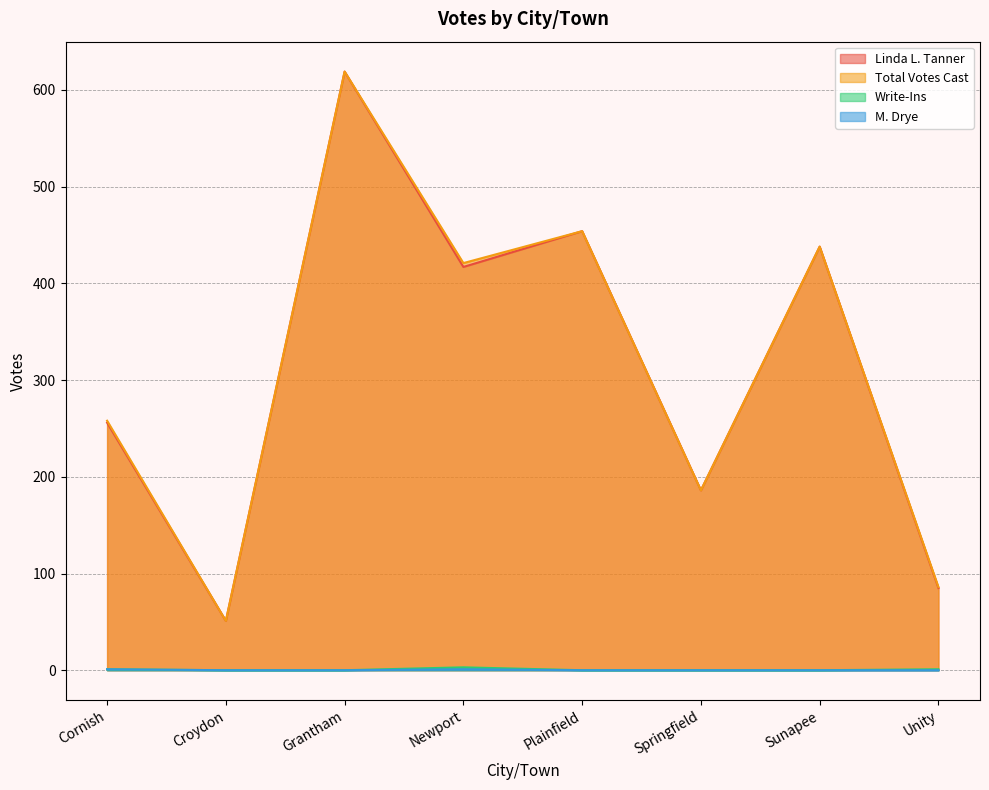

At which category does Linda L. Tanner reach its first local valley?

Croydon